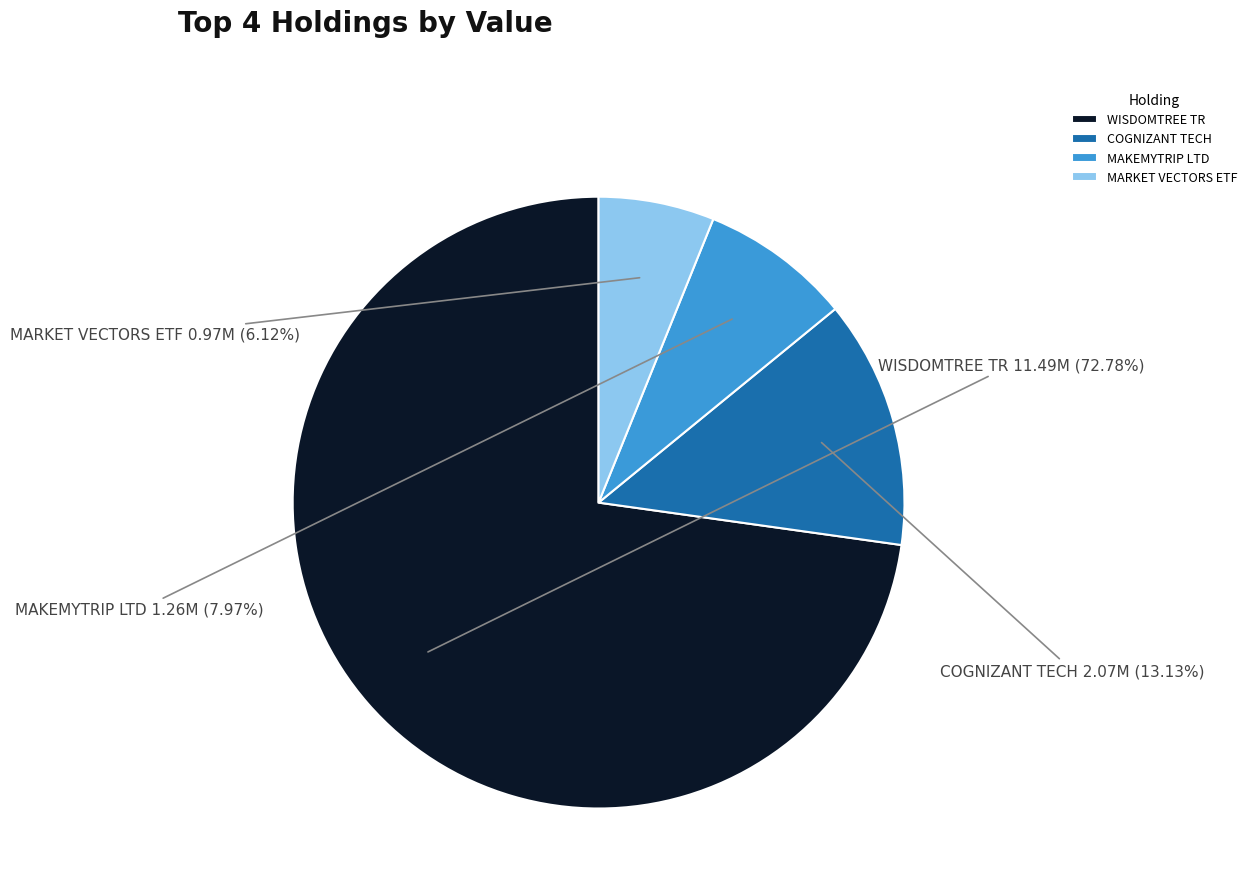

To the nearest percent, what is the difference between the largest and smallest slice percentages?

67%